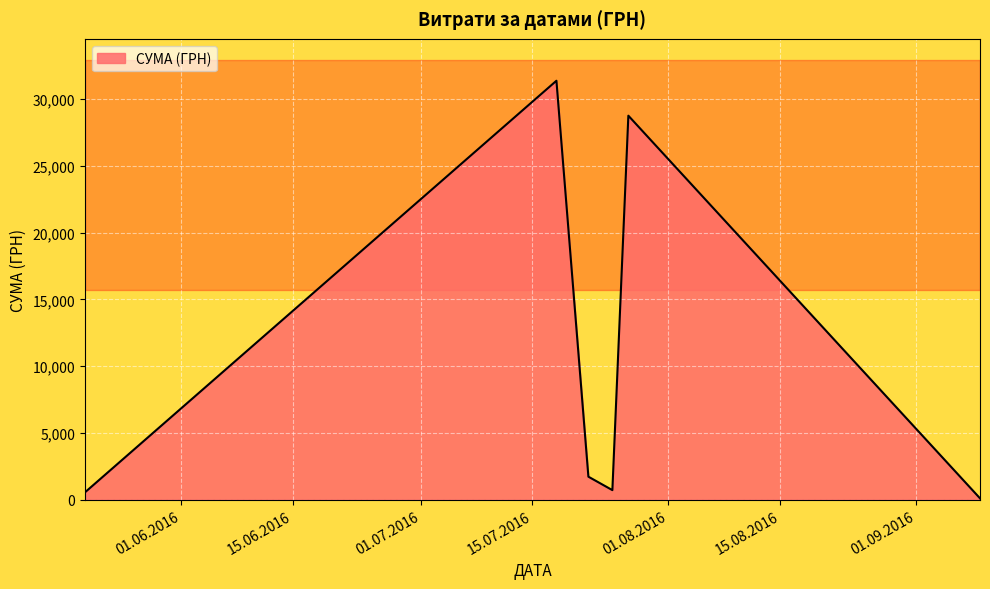

What is the difference between the maximum and minimum values?

31258.5